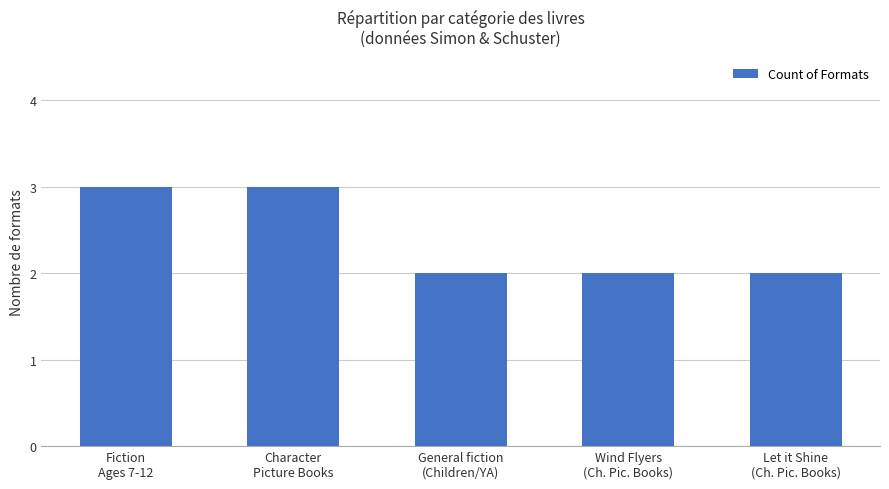

Are the bars grouped side by side (vs. stacked)?

No